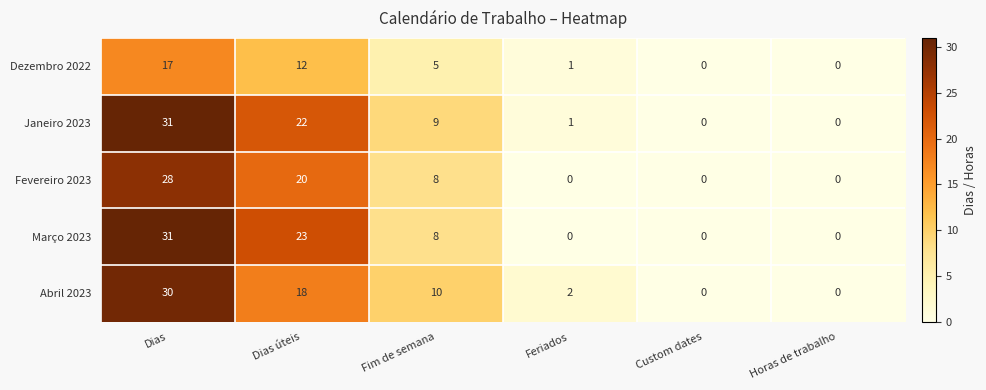

What is the maximum value for Abril 2023?

30